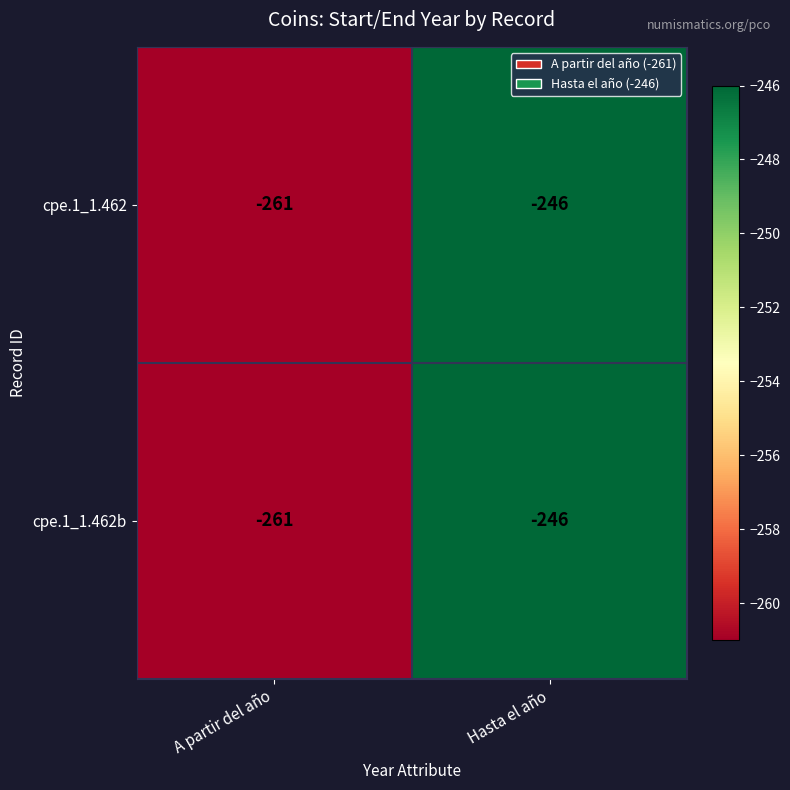

Which category has the highest value in the cpe.1_1.462 series?

Hasta el año